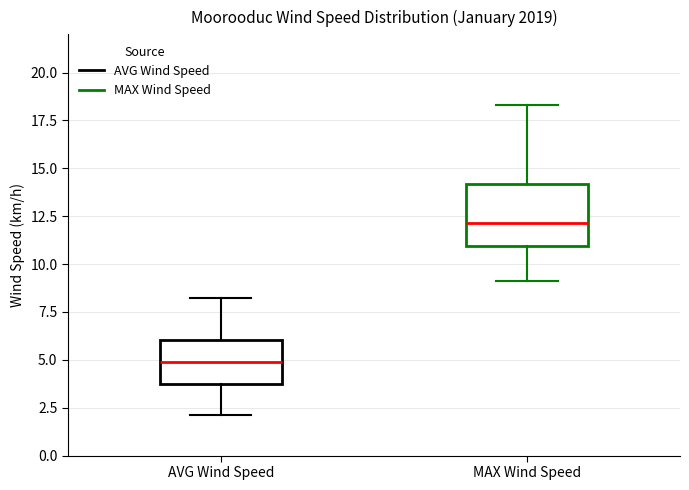

Which box is the tallest, from its lower edge to its upper edge?

MAX Wind Speed